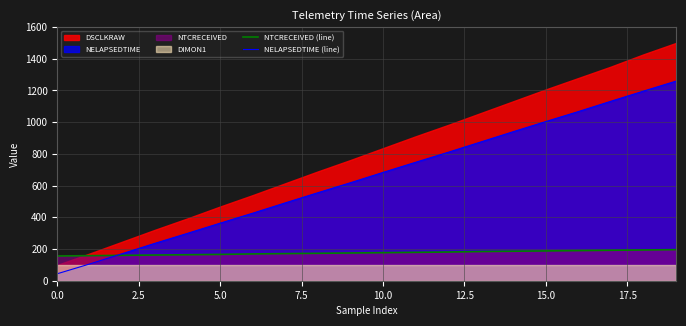

True or false: NELAPSEDTIME (line) has more than 1 interior local peaks.

False